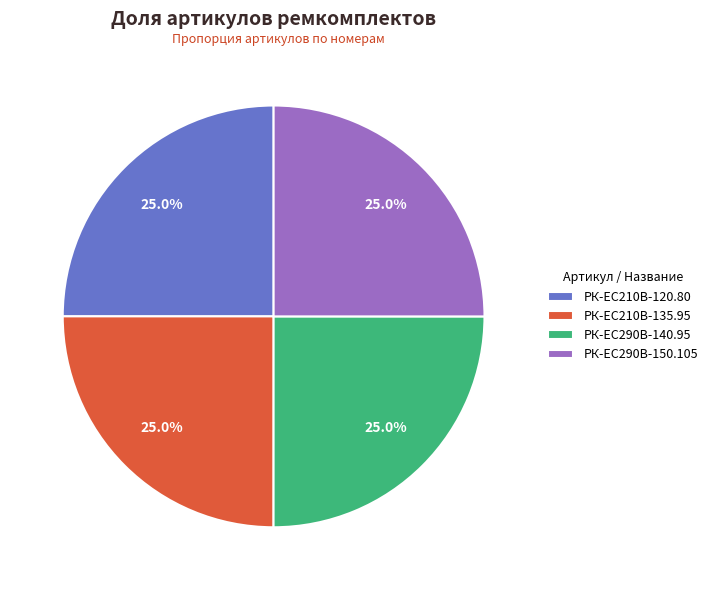

Is РК-ЕС290В-140.95 the majority of the pie?

No